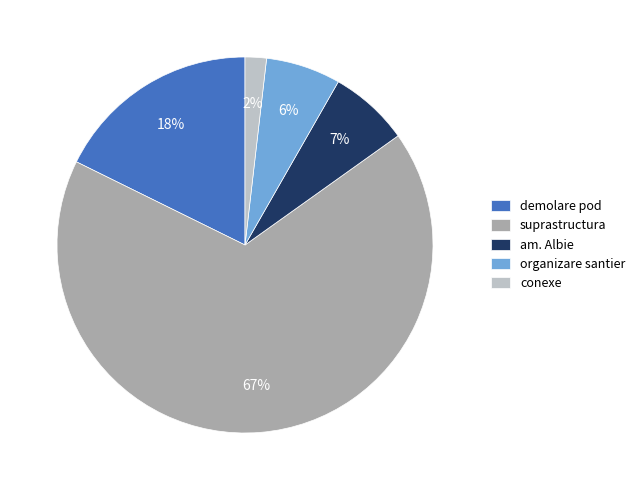

How many slices are in this pie chart?

5